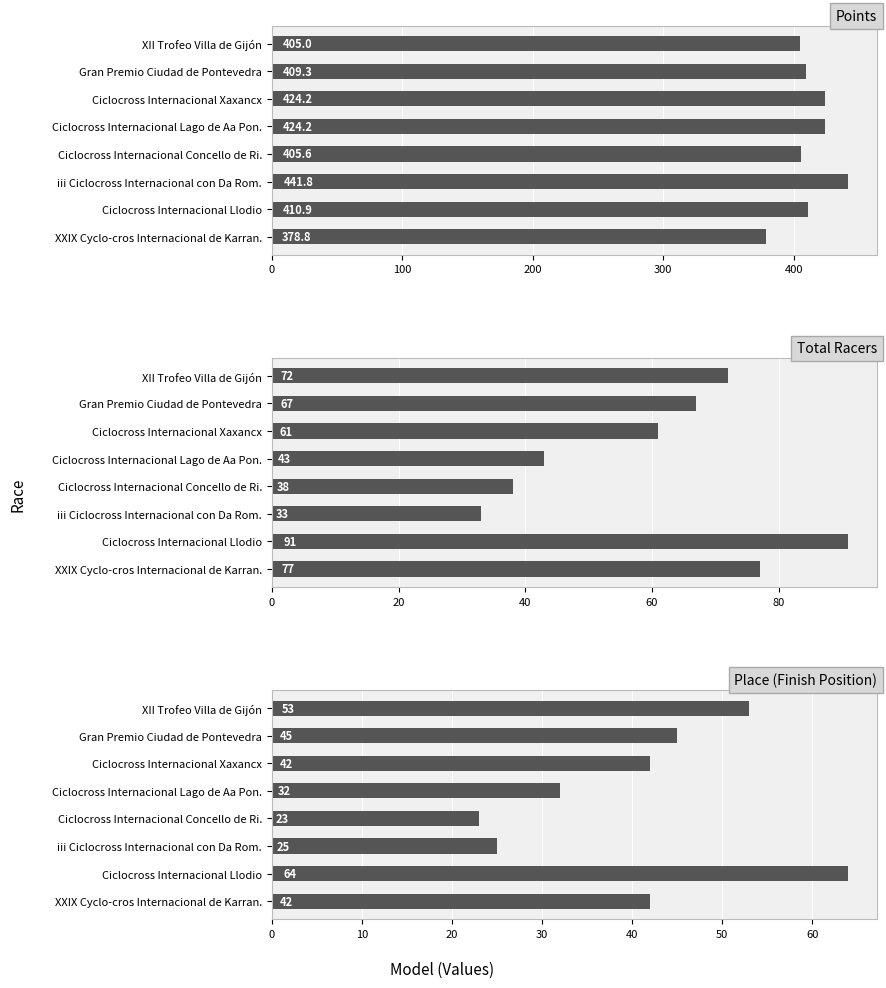

What is the difference between the maximum and second lowest values in the Place (Finish Position) series?

39.0